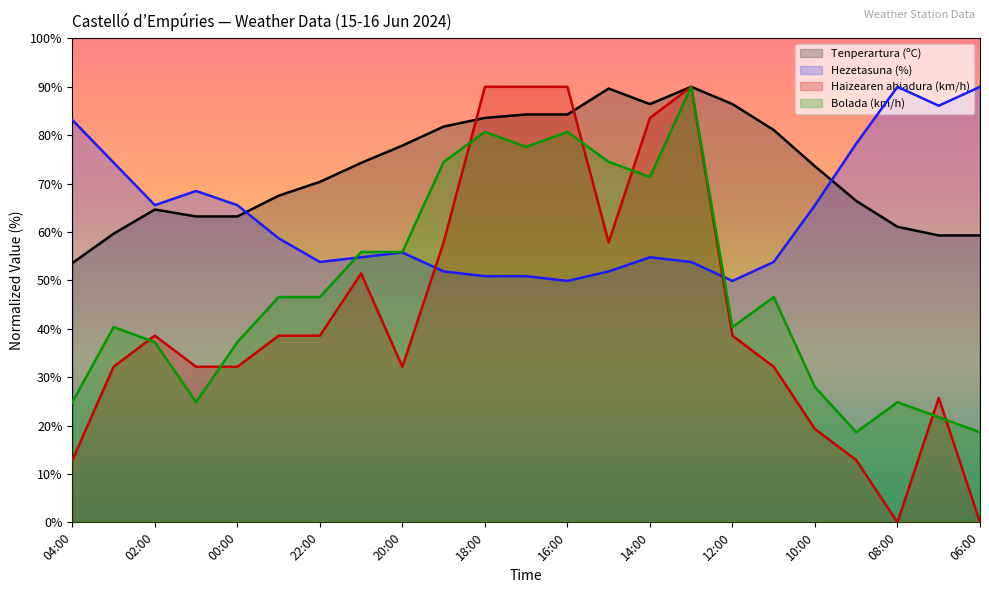

What is the sum of the Tenperartura (ºC) values at 22:00 and 21:00?

144.6